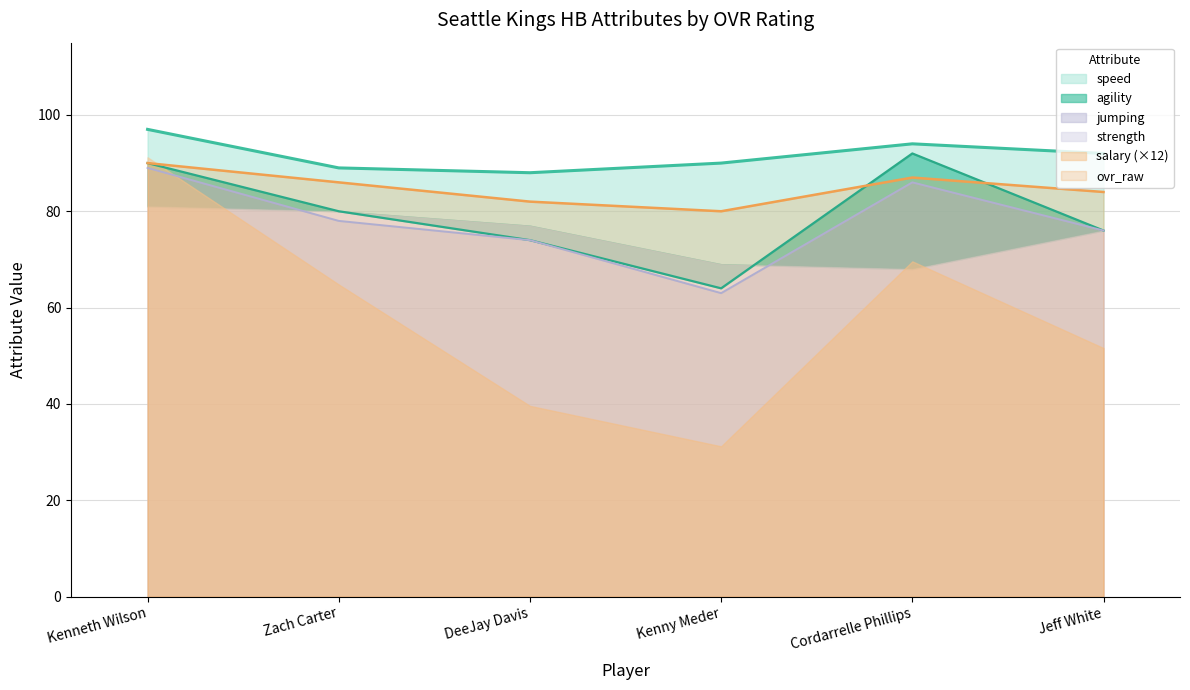

What position from the left is Zach Carter?

2